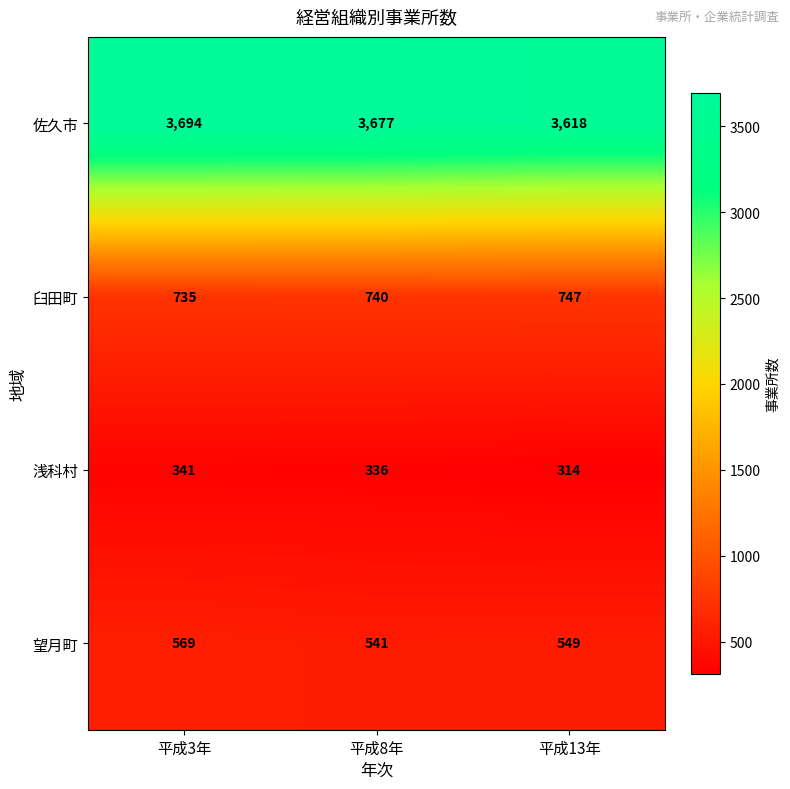

Which label corresponds to the largest value in the chart?

平成3年